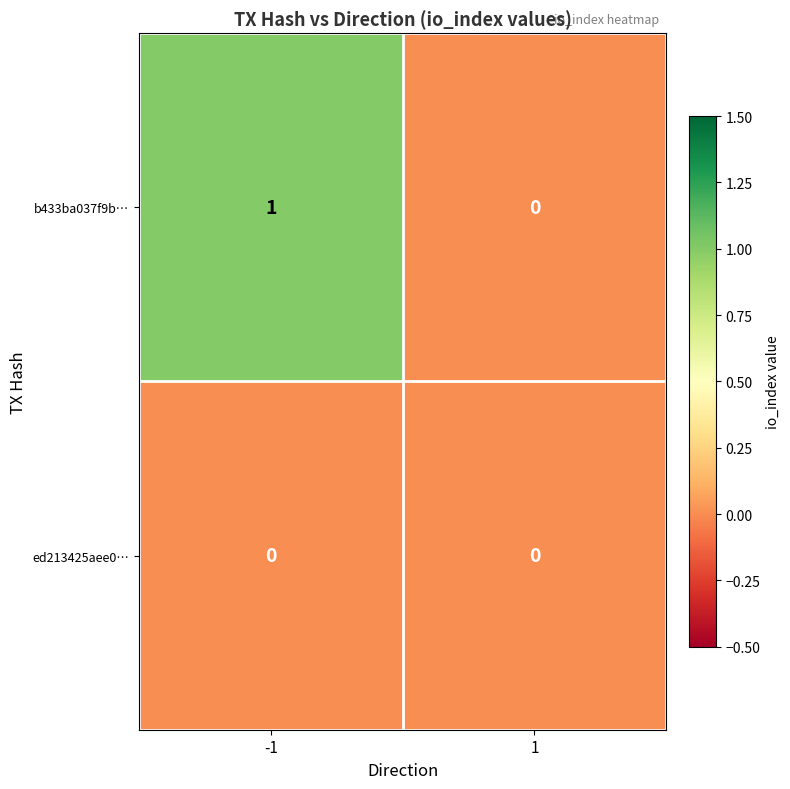

The value of b433ba037f9b… at 1 is 0. True or false?

True